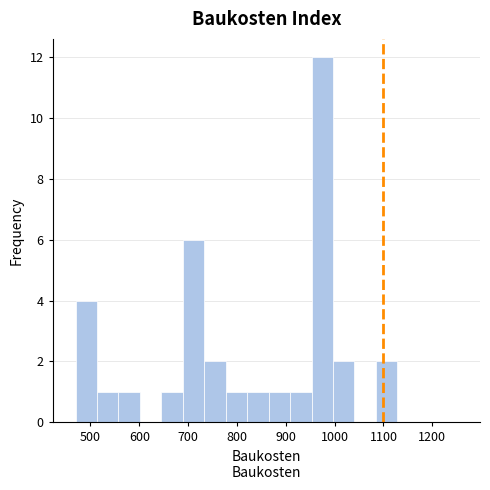

Which range on the x-axis has the tallest bar?

950 to 1000